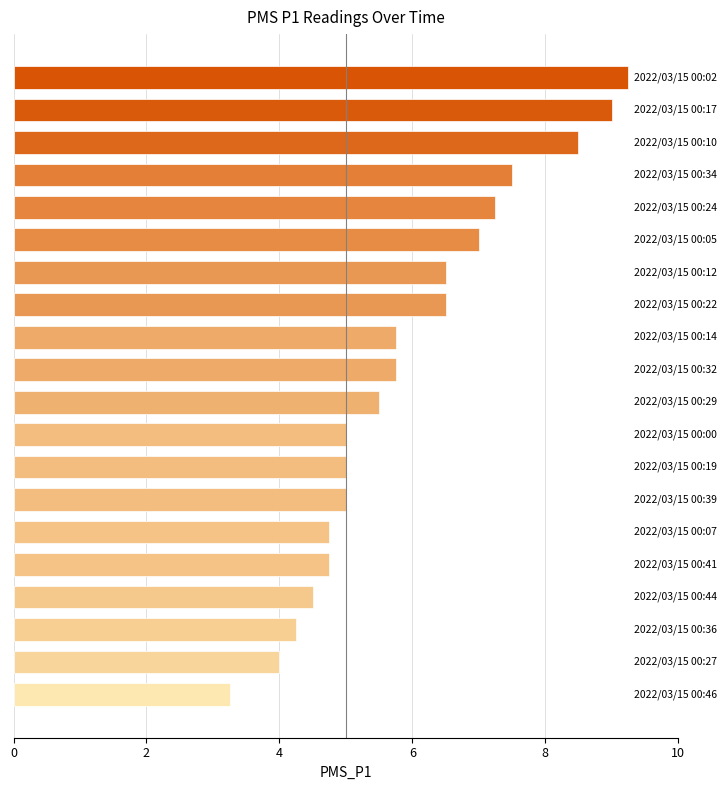

What is the difference between the second highest and second lowest values?

5.0